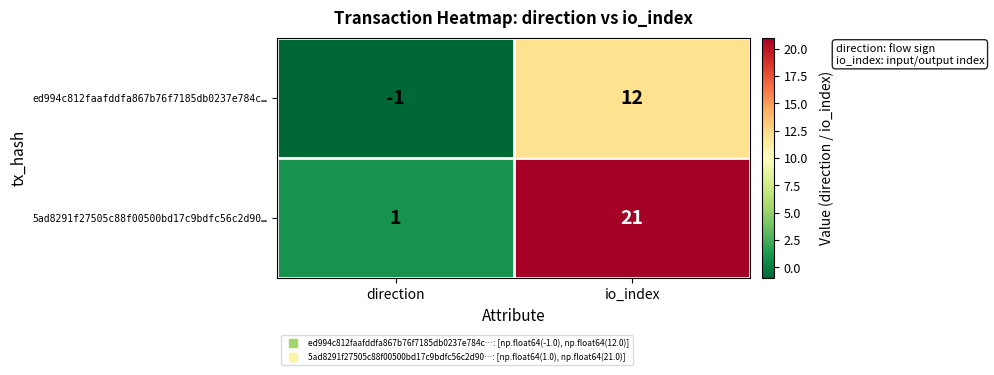

List the series in order of their overall mean, highest first.

5ad8291f27505c88f00500bd17c9bdfc56c2d90…, ed994c812faafddfa867b76f7185db0237e784c…